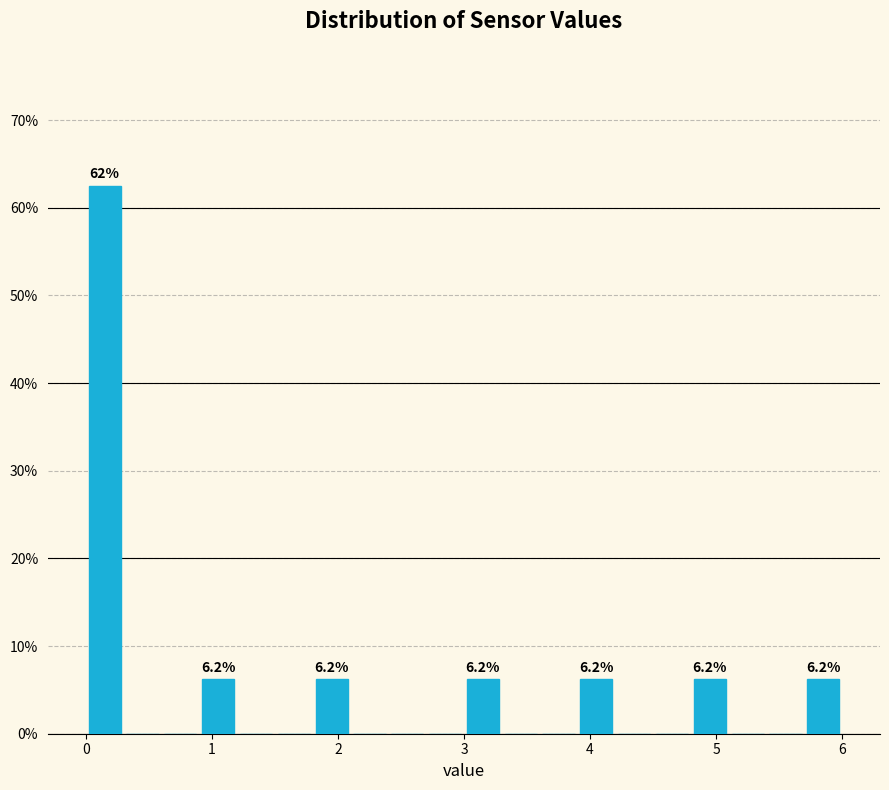

Around what value on the x-axis is the tallest bar? Give the approximate position of its centre, as read against the axis.

0.2